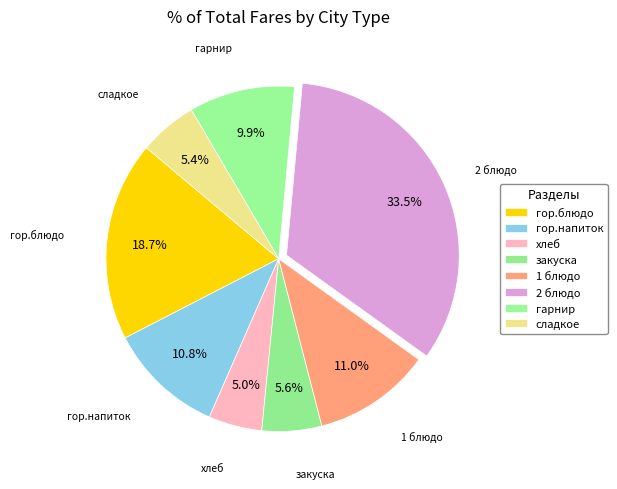

What is the ratio of the value at сладкое to the value at 1 блюдо?

0.5